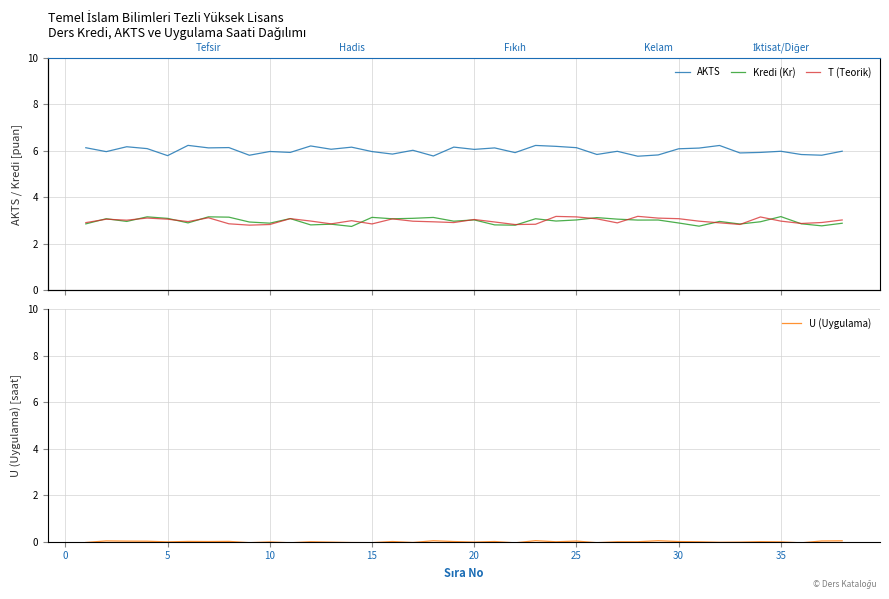

Is it true that U (Uygulama) equals -0.0 at 5?

True